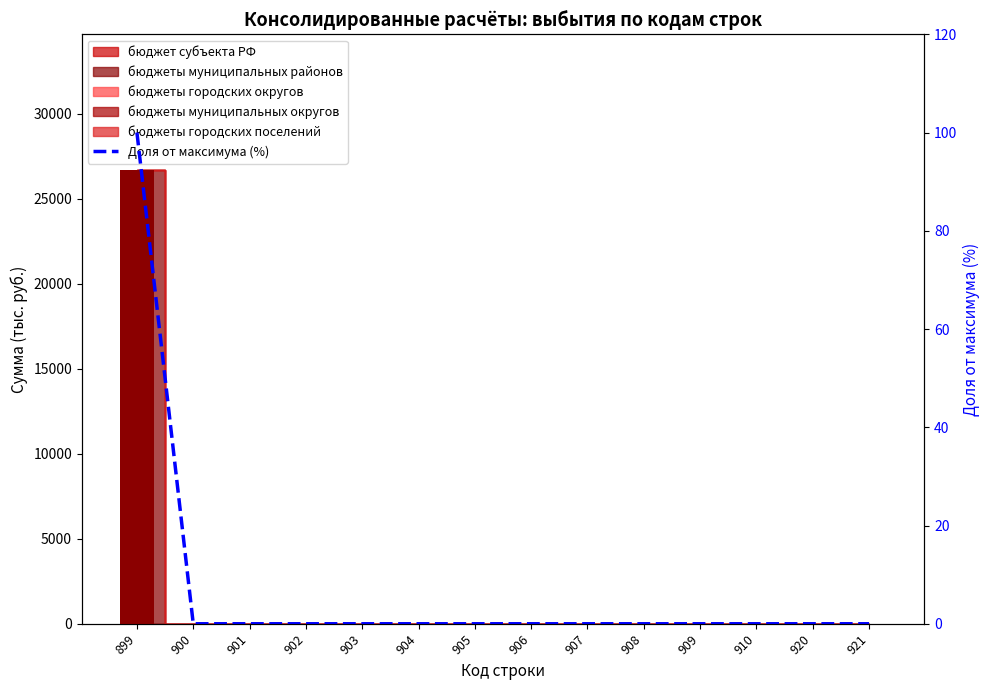

Between 920 and 921, which is larger?

920